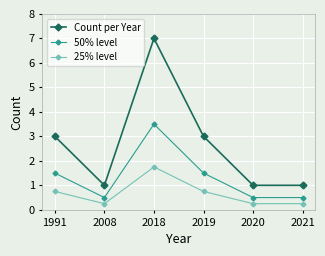

What is the difference between the maximum and second lowest values in the 25% level series?

1.5